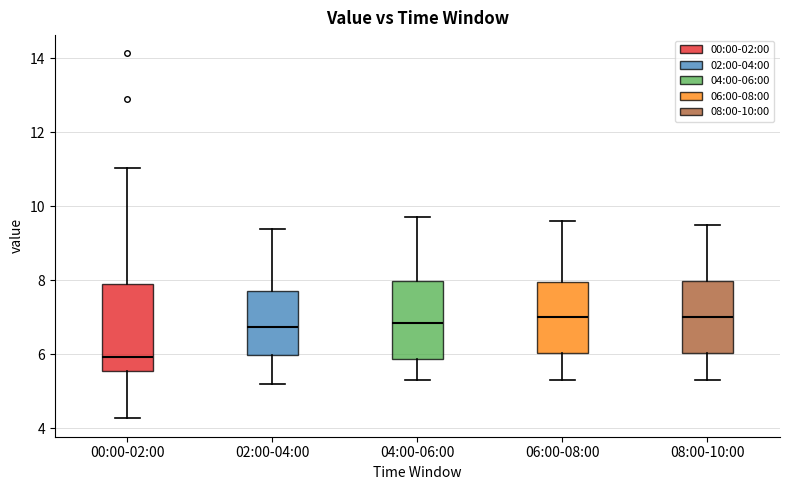

Which box's median line is the lowest?

00:00-02:00